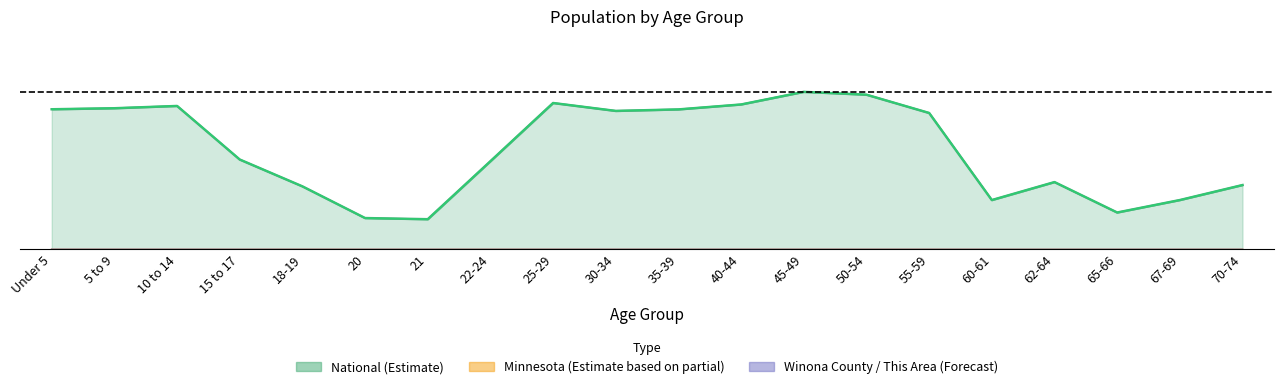

At how many categories does at least one series exceed 0?

20